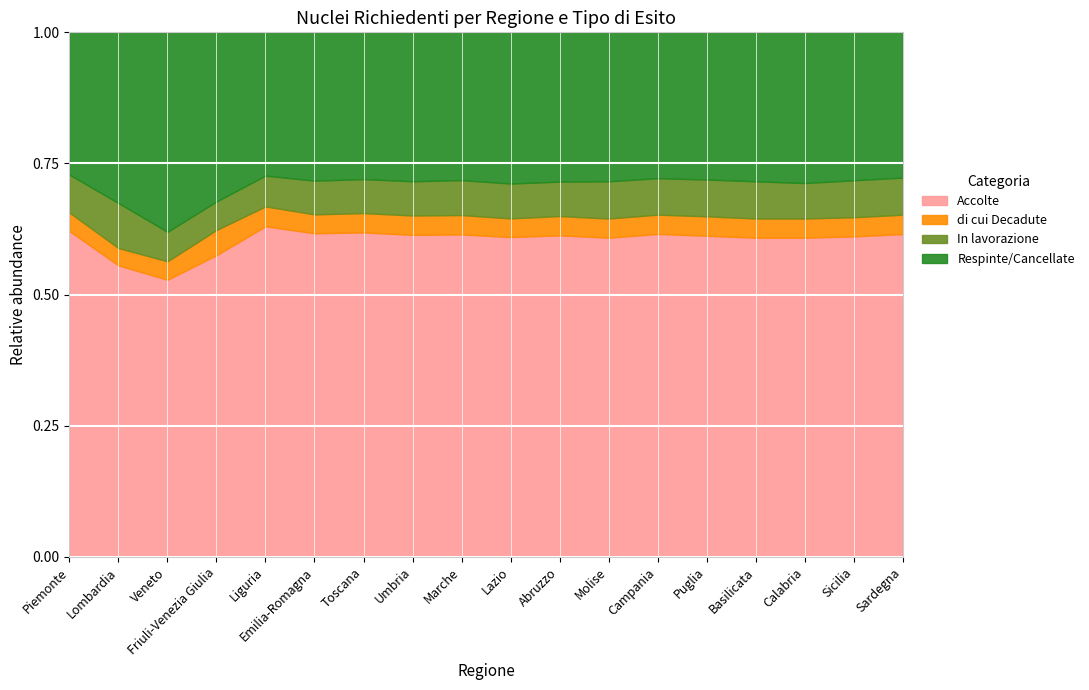

What is the total value across all series at Calabria?

1.0